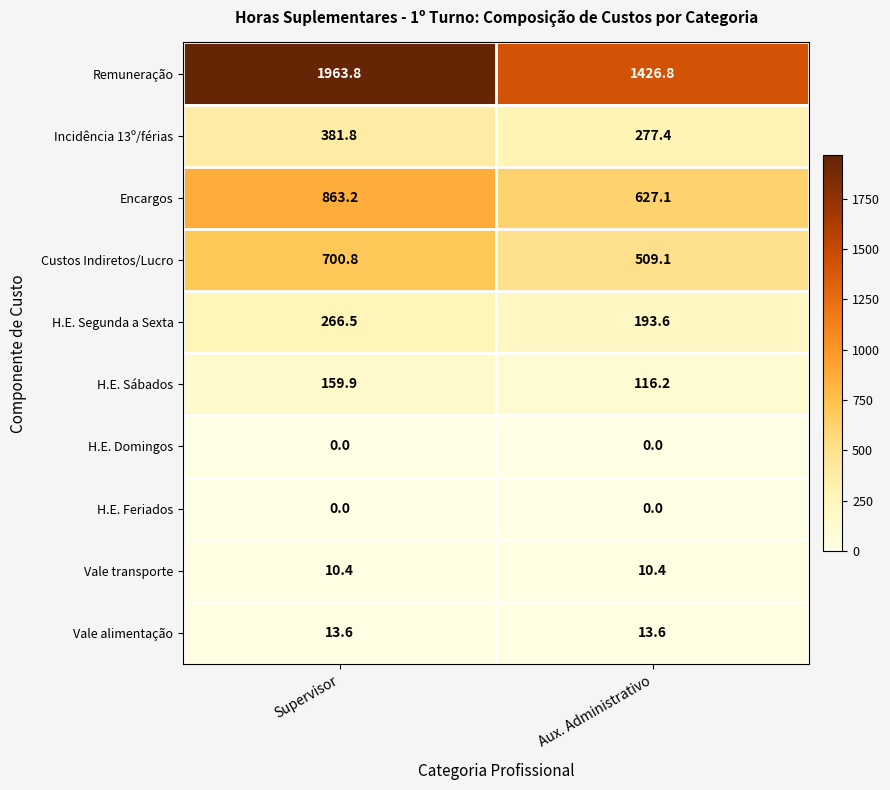

Reading right to left, extract all data points from this chart.

Remuneração: Aux. Administrativo=1426.8	Supervisor=1963.8
Incidência 13º/férias: Aux. Administrativo=277.4	Supervisor=381.8
Encargos: Aux. Administrativo=627.1	Supervisor=863.2
Custos Indiretos/Lucro: Aux. Administrativo=509.1	Supervisor=700.8
H.E. Segunda a Sexta: Aux. Administrativo=193.6	Supervisor=266.5
H.E. Sábados: Aux. Administrativo=116.2	Supervisor=159.9
H.E. Domingos: Aux. Administrativo=0.0	Supervisor=0.0
H.E. Feriados: Aux. Administrativo=0.0	Supervisor=0.0
Vale transporte: Aux. Administrativo=10.4	Supervisor=10.4
Vale alimentação: Aux. Administrativo=13.6	Supervisor=13.6